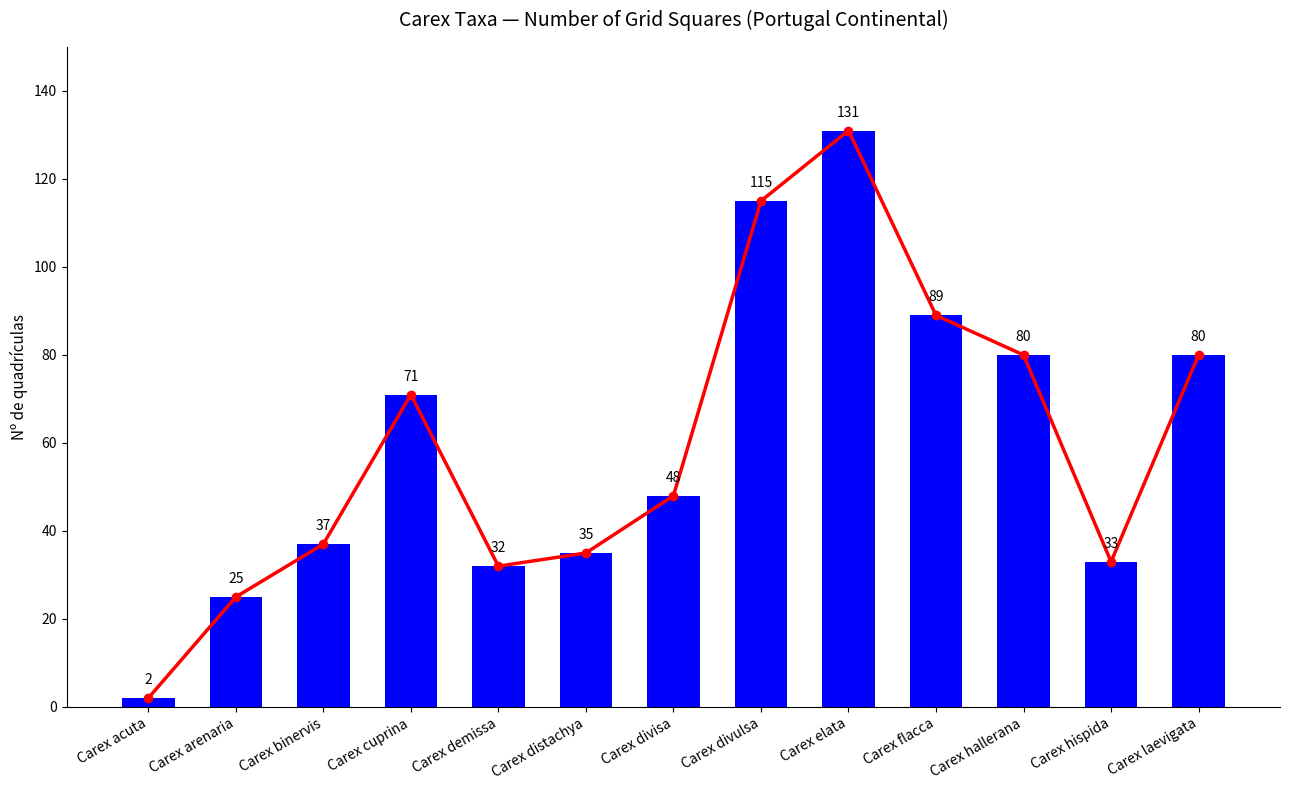

What is the label of the 3rd bar from the left?

Carex binervis